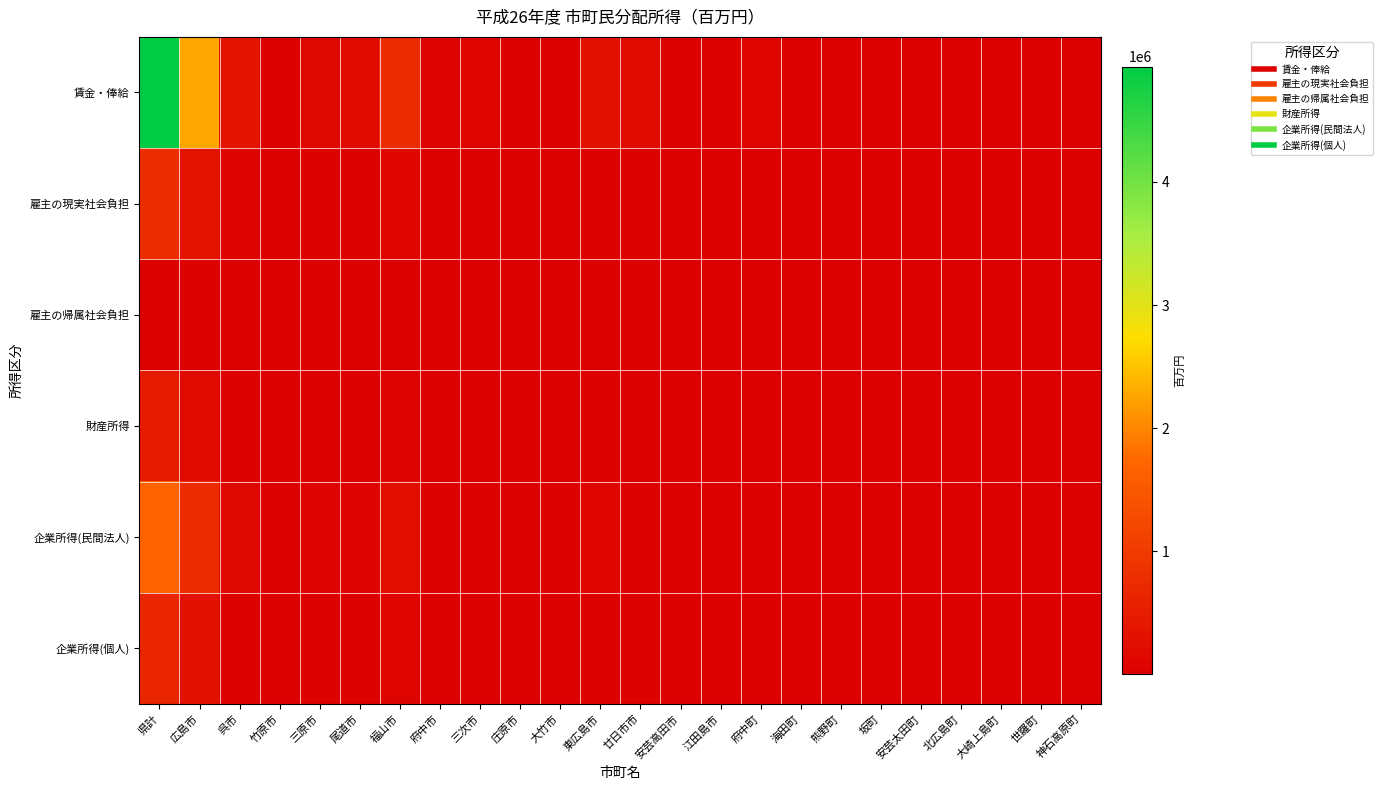

Reading left to right, list all the values displayed in this chart.

賃金・俸給: 県計=4937997	広島市=2272812	呉市=379664	竹原市=38729	三原市=146618	尾道市=211467	福山市=766584	府中市=59354	三次市=81521	庄原市=50458	大竹市=43507	東広島市=326356	廿日市市=197151	安芸高田市=41342	江田島市=35363	府中町=99766	海田町=50759	熊野町=35533	坂町=20351	安芸太田町=8134	北広島町=27703	大崎上島町=8946	世羅町=24516	神石高原町=11362
雇主の現実社会負担: 県計=784700	広島市=340431	呉市=67564	竹原市=6436	三原市=24610	尾道市=36346	福山市=120812	府中市=10355	三次市=14307	庄原市=9405	大竹市=7129	東広島市=52083	廿日市市=32362	安芸高田市=7704	江田島市=7812	府中町=14301	海田町=8458	熊野町=6088	坂町=3531	安芸太田町=1563	北広島町=5065	大崎上島町=1859	世羅町=4171	神石高原町=2308
雇主の帰属社会負担: 県計=51984	広島市=19964	呉市=12588	竹原市=362	三原市=983	尾道市=1591	福山市=3478	府中市=366	三次市=1021	庄原市=769	大竹市=424	東広島市=2495	廿日市市=1769	安芸高田市=460	江田島市=2457	府中町=581	海田町=667	熊野町=344	坂町=463	安芸太田町=208	北広島町=351	大崎上島町=154	世羅町=273	神石高原町=214
財産所得: 県計=453197	広島市=199751	呉市=36700	竹原市=3833	三原市=14349	尾道市=20199	福山市=73007	府中市=5420	三次市=7428	庄原市=4264	大竹市=4796	東広島市=30402	廿日市市=19235	安芸高田市=3581	江田島市=3207	府中町=9142	海田町=5076	熊野町=3433	坂町=2474	安芸太田町=686	北広島町=2372	大崎上島町=877	世羅町=2047	神石高原町=918
企業所得(民間法人): 県計=1691326	広島市=767520	呉市=146170	竹原市=12869	三原市=59153	尾道市=75009	福山市=255552	府中市=21755	三次市=27849	庄原市=16649	大竹市=23561	東広島市=117907	廿日市市=49399	安芸高田市=14750	江田島市=8256	府中町=24588	海田町=18343	熊野町=5919	坂町=11417	安芸太田町=3193	北広島町=16658	大崎上島町=4715	世羅町=6398	神石高原町=3697
企業所得(個人): 県計=672596	広島市=309003	呉市=48123	竹原市=5554	三原市=20282	尾道市=28479	福山市=106353	府中市=9031	三次市=10925	庄原市=6518	大竹市=6254	東広島市=43324	廿日市市=28094	安芸高田市=6410	江田島市=4872	府中町=12324	海田町=6613	熊野町=5444	坂町=2389	安芸太田町=1473	北広島町=4072	大崎上島町=1438	世羅町=3721	神石高原町=1903